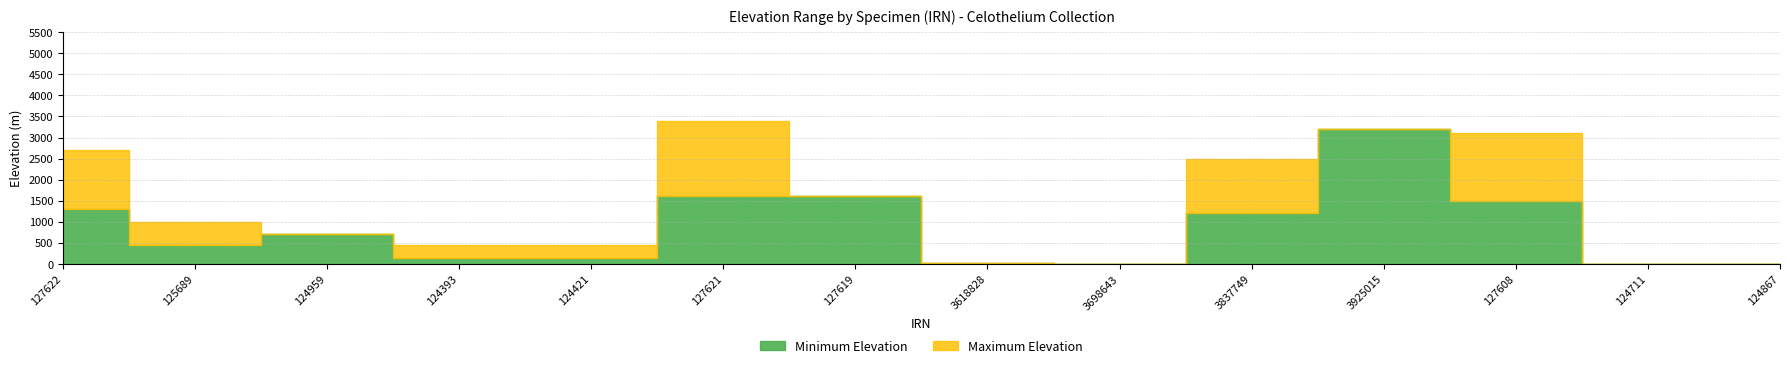

Where does the Minimum Elevation series first go above 700?

127622